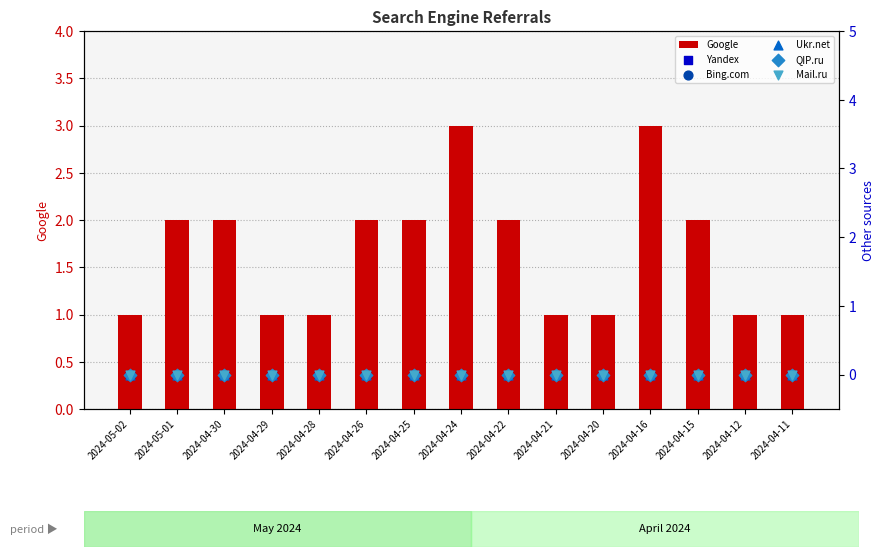

Which series contains the lowest Y value?

Yandex